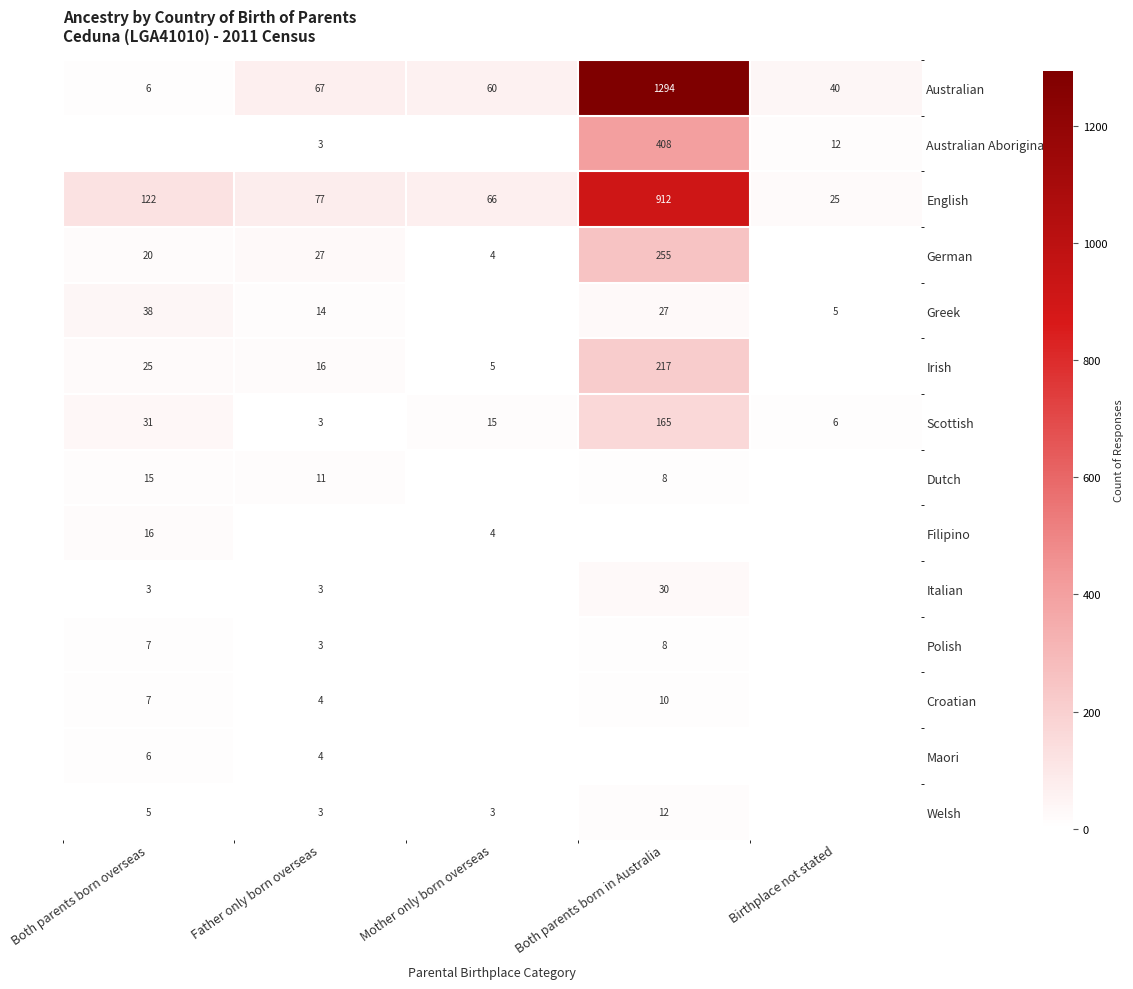

True or false: Scottish has a value of 1 at Father only born overseas.

False